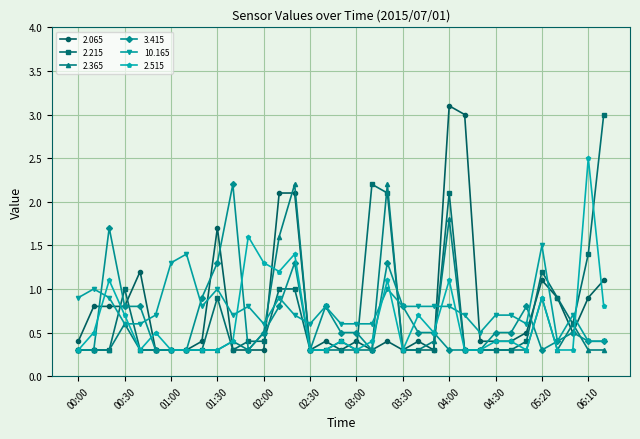

True or false: 2.215 has more than 0 interior local peaks.

True